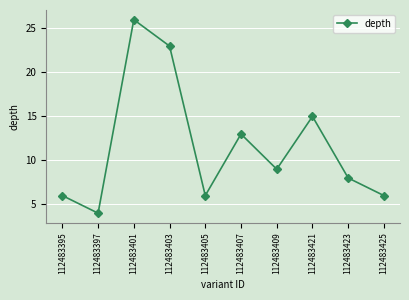

What is the value of the 2nd point from the left?

4